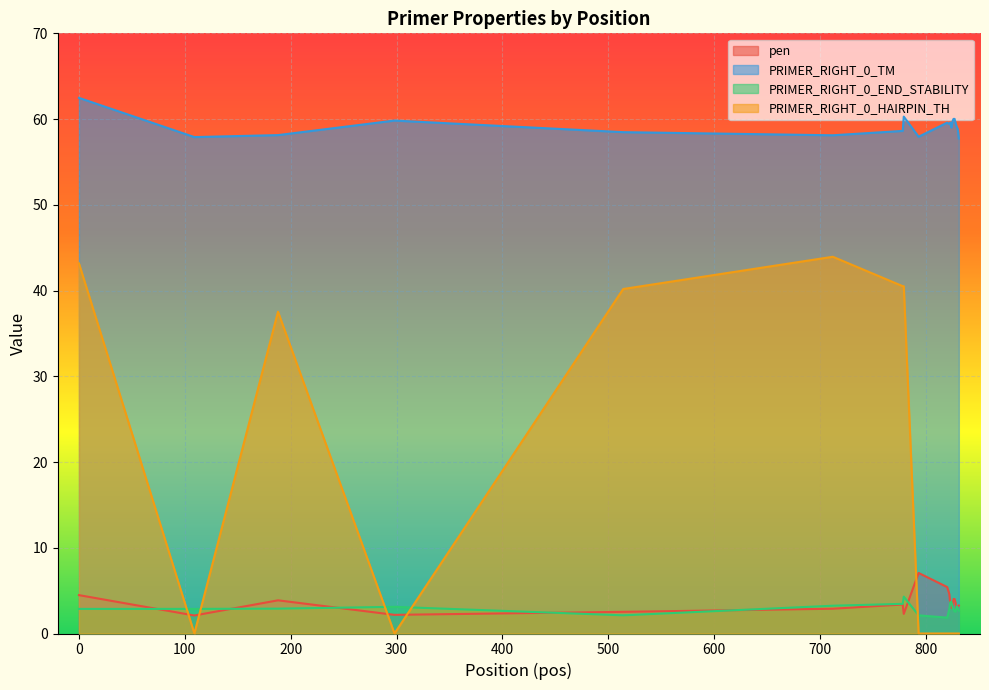

True or false: PRIMER_RIGHT_0_TM has more than 2 interior local peaks.

True